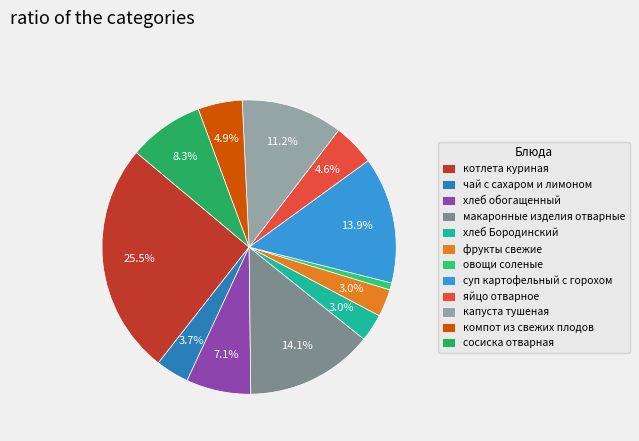

True or false: котлета куриная accounts for 26% of the total.

True